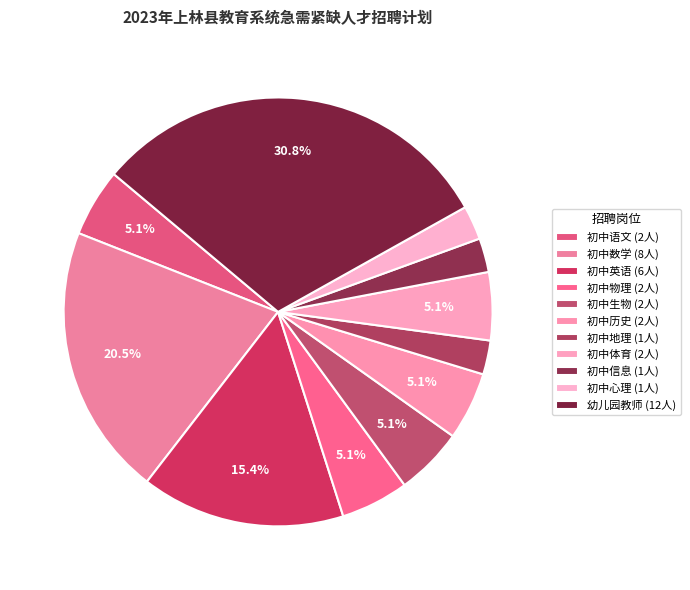

What is the largest slice in the pie chart?

幼儿园教师（聘用教师控制数）